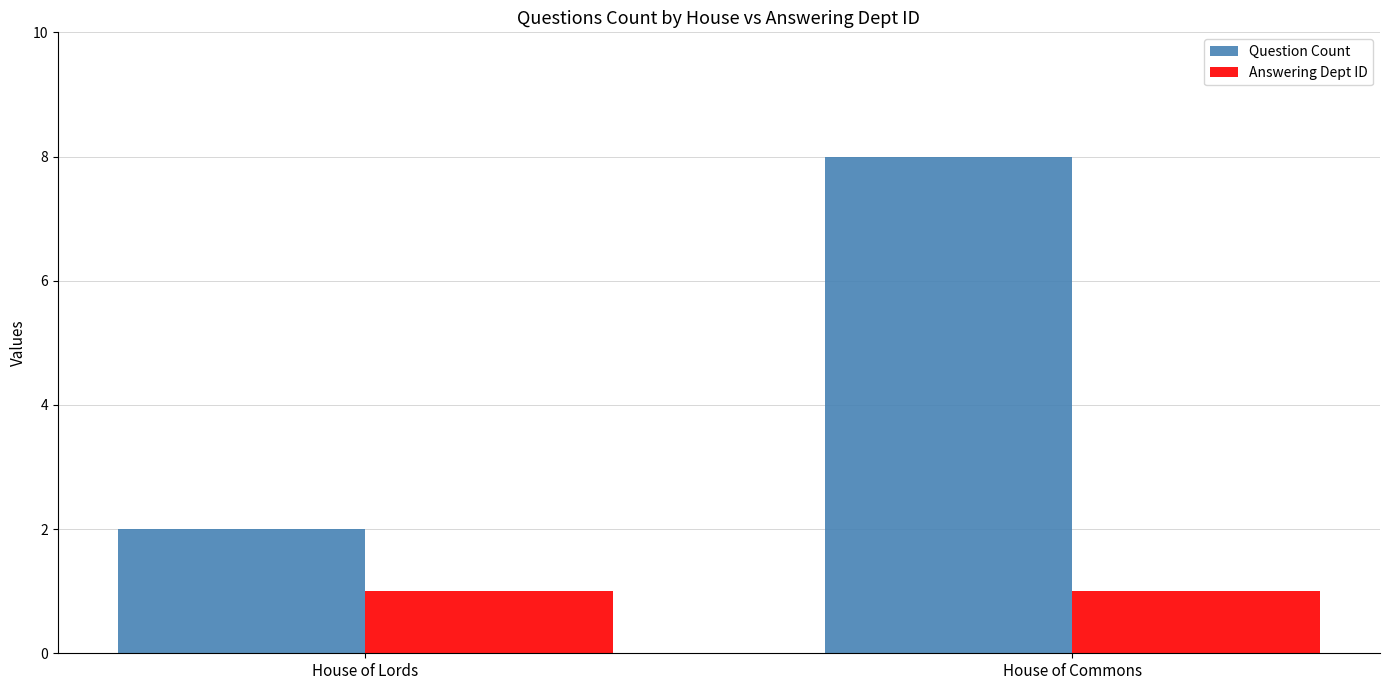

What is the label of the 1st bar from the right?

House of Commons